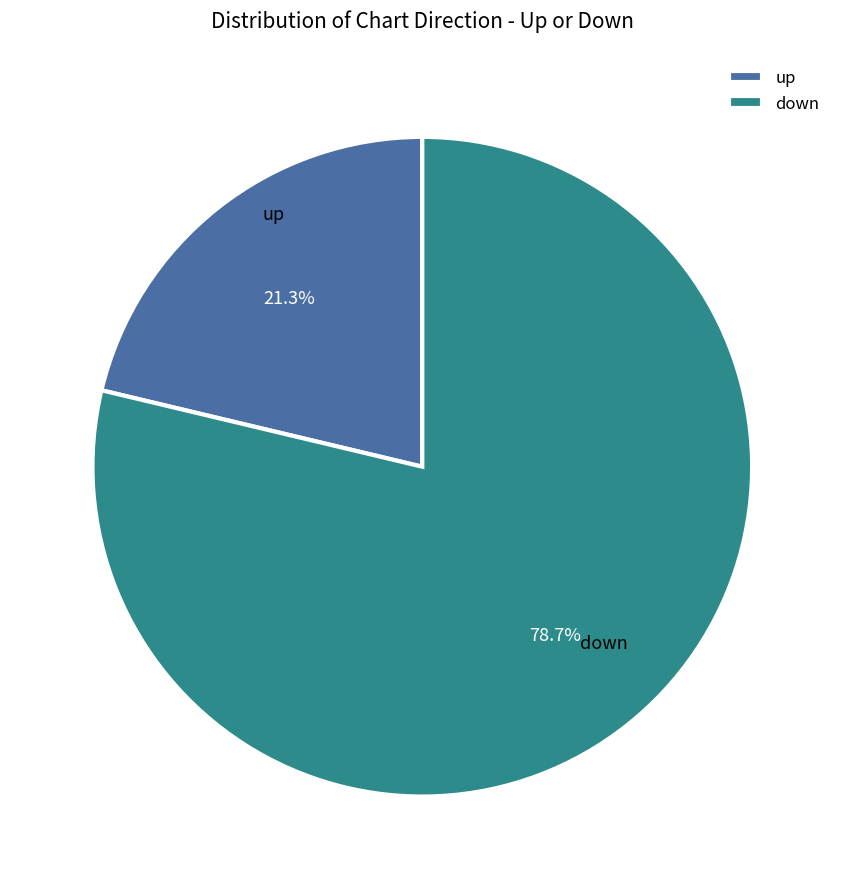

To the nearest percent, what is the difference between the largest and smallest slice percentages?

57%